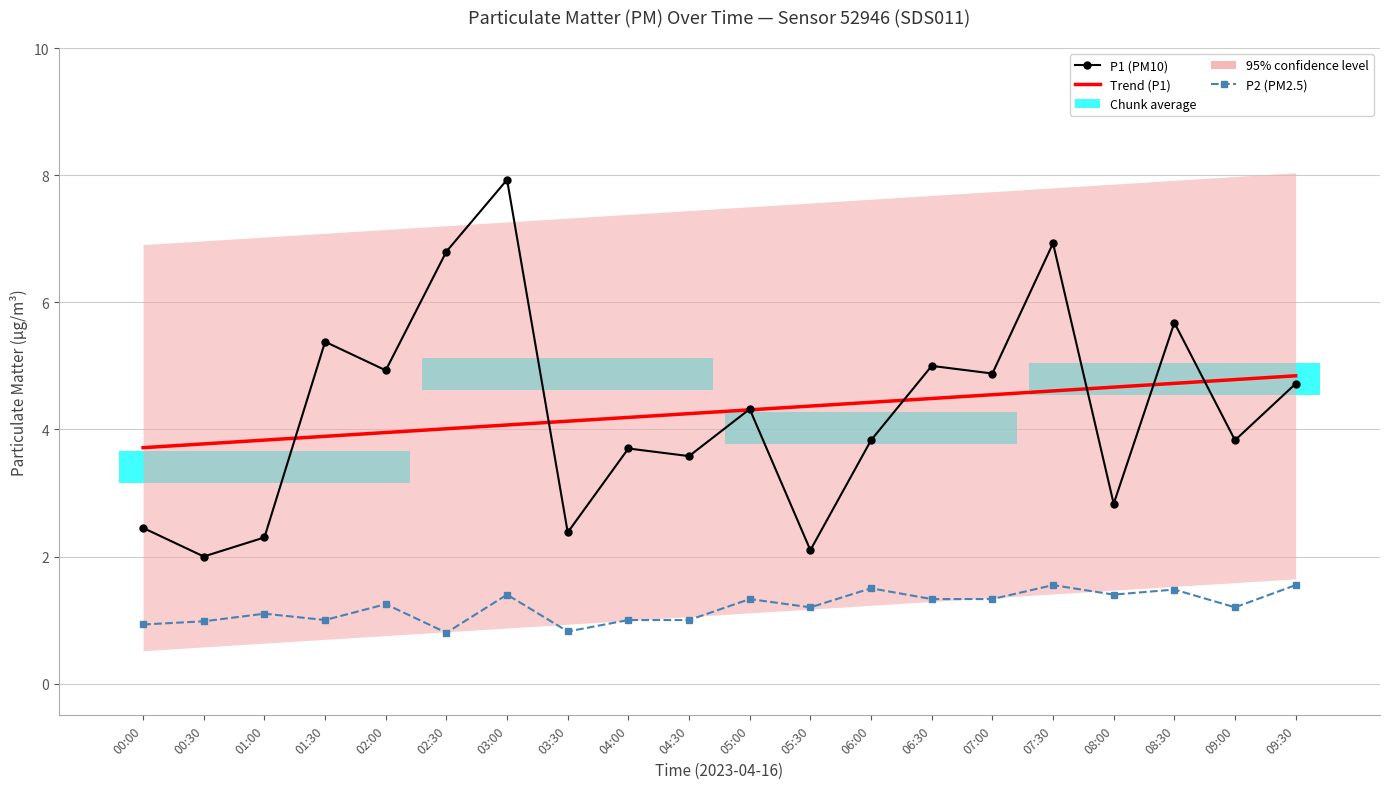

True or false: P2 (PM2.5) and P1 (PM10) cross at least once.

False